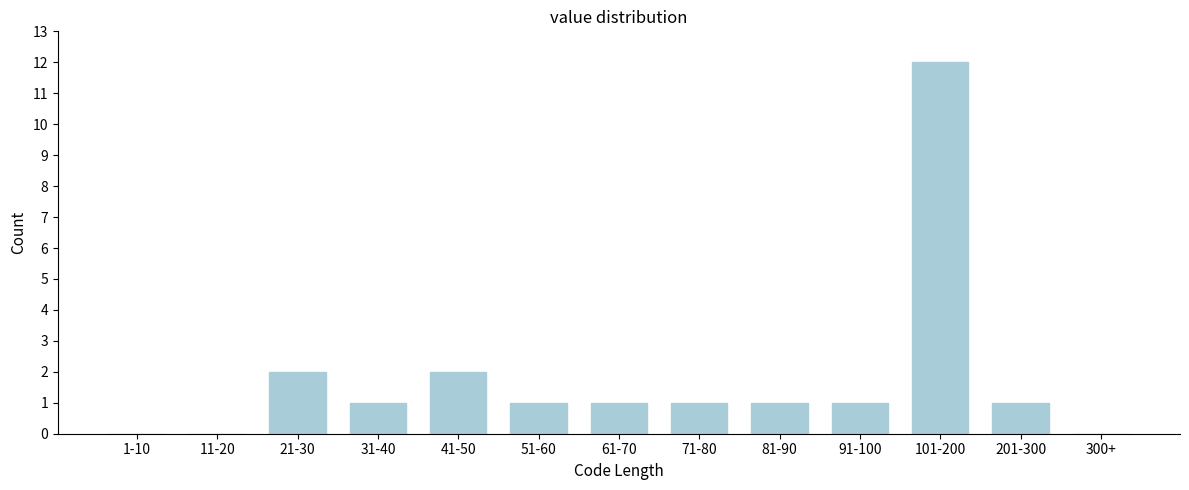

Reading right to left, transcribe all the data shown in this chart.

300+=0	201-300=1	101-200=12	91-100=1	81-90=1	71-80=1	61-70=1	51-60=1	41-50=2	31-40=1	21-30=2	11-20=0	1-10=0